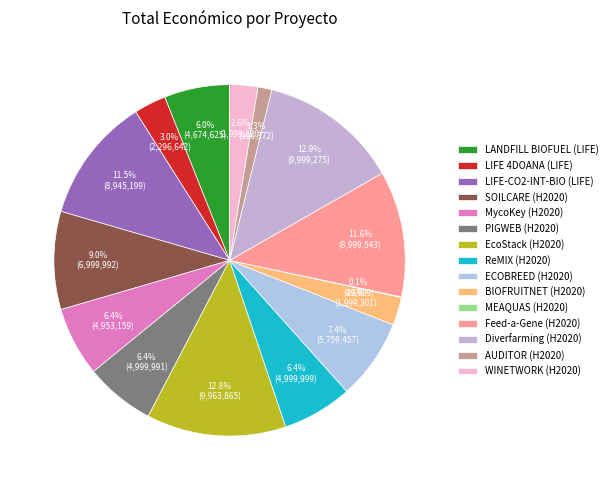

Approximately how many times larger is the value at ReMIX (H2020) compared to MEAQUAS (H2020)?

100.0